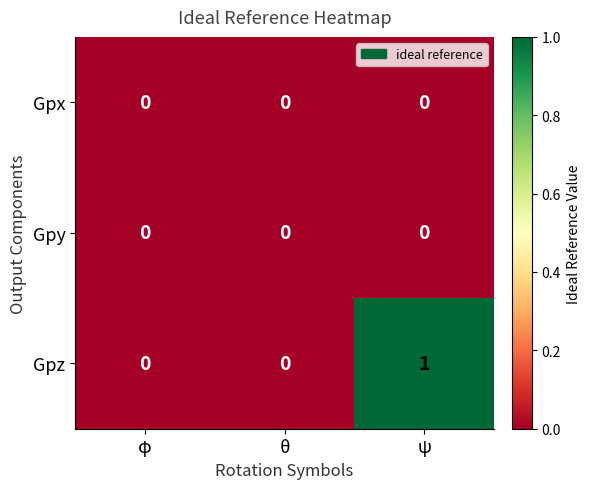

Which label corresponds to the largest value in the chart?

ψ